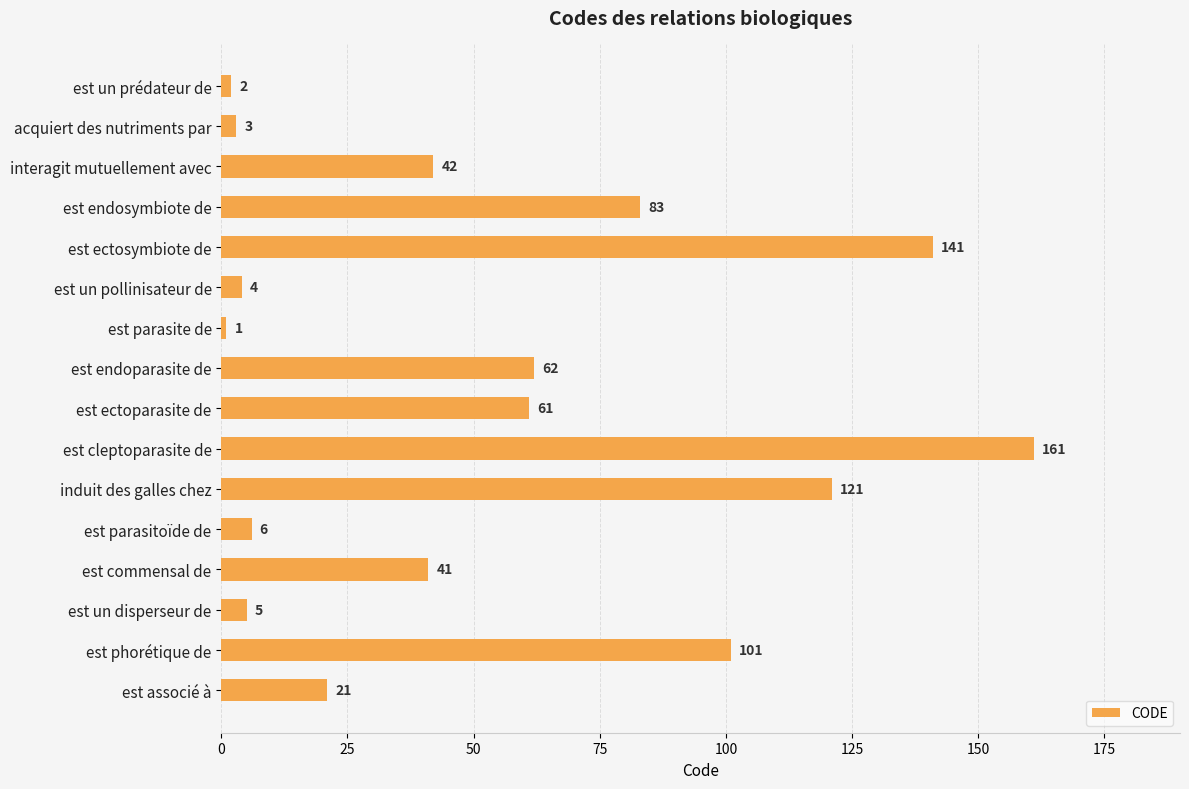

How many series are shown in this chart?

1